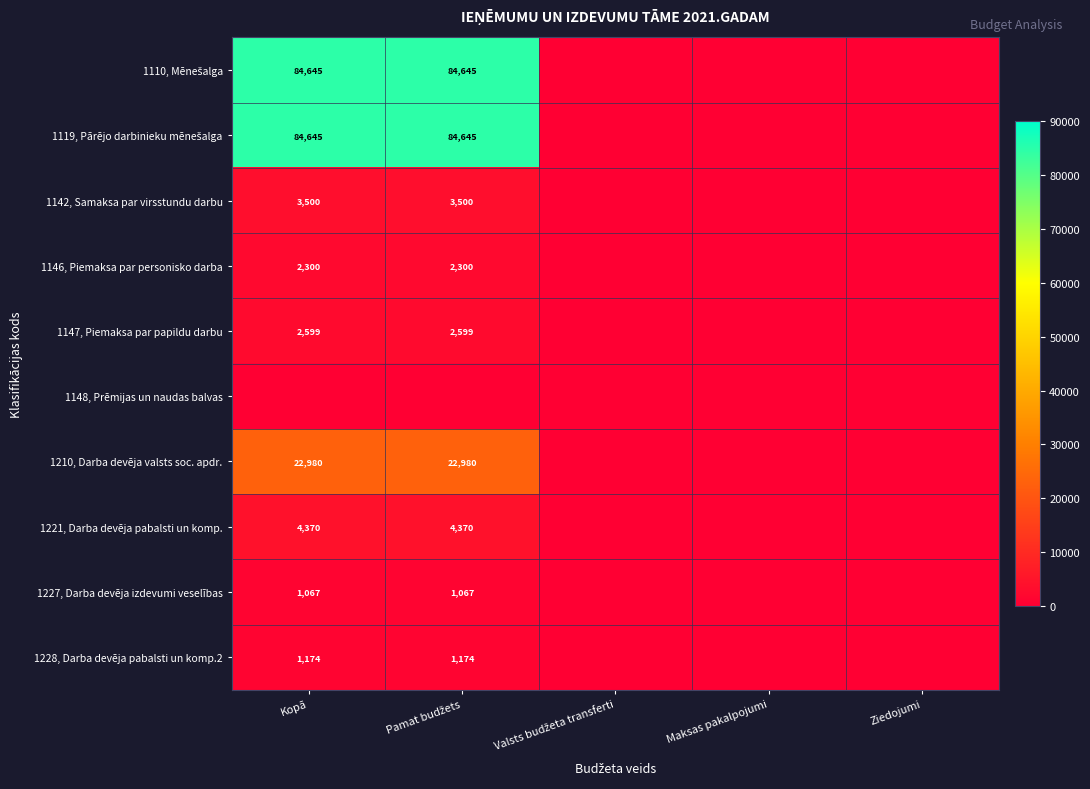

Is it true that 1228, Darba devēja pabalsti un komp.2 equals 730 at Kopā?

False